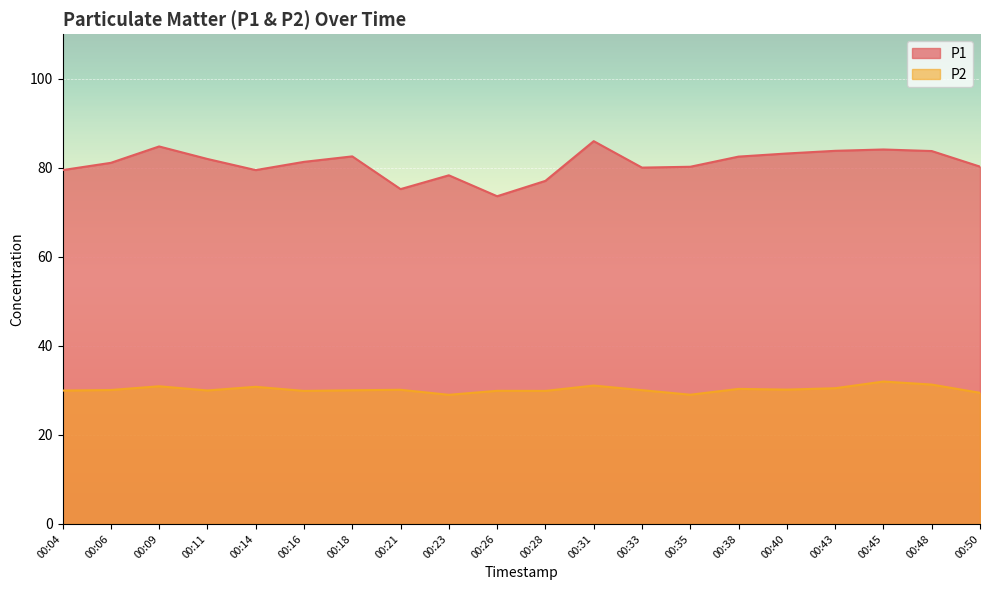

Rank the series by their maximum value, from highest to lowest.

P1, P2